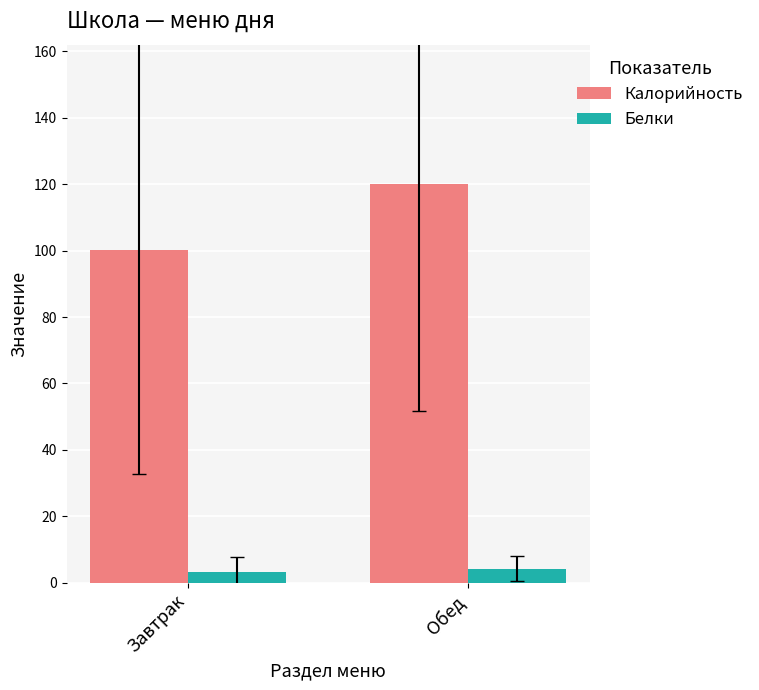

Which series has the largest range (max minus min)?

Калорийность